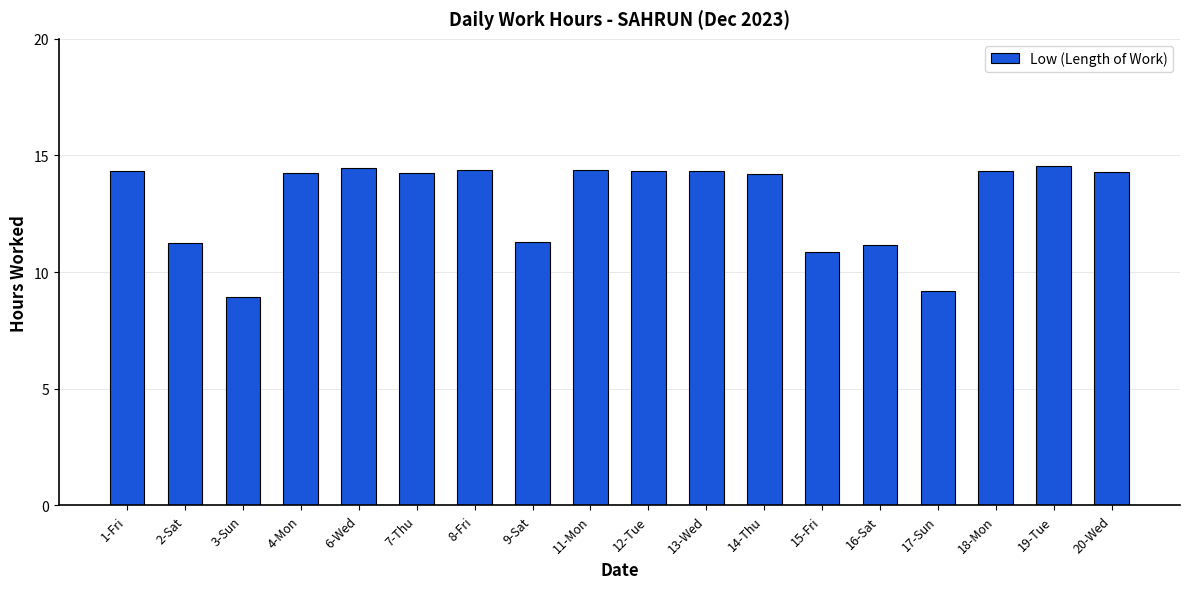

What is the label of the 18th bar from the left?

20-Wed